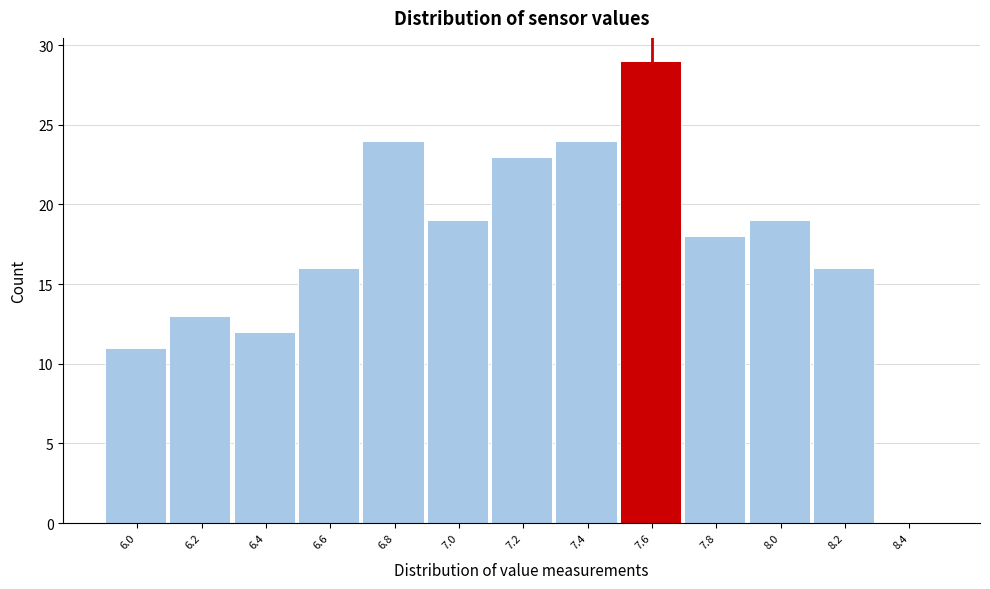

Reading left to right, list every bar in this chart as the range it spans on the x-axis followed by its height. The values are not printed on the chart, so give them approximately, as read against the axis.

5.9 to 6.1: 11
6.1 to 6.3: 13
6.3 to 6.5: 12
6.5 to 6.7: 16
6.7 to 6.9: 24
6.9 to 7.1: 19
7.1 to 7.3: 23
7.3 to 7.5: 24
7.5 to 7.7: 29
7.7 to 7.9: 18
7.9 to 8.1: 19
8.1 to 8.3: 16
8.3 to 8.5: 0